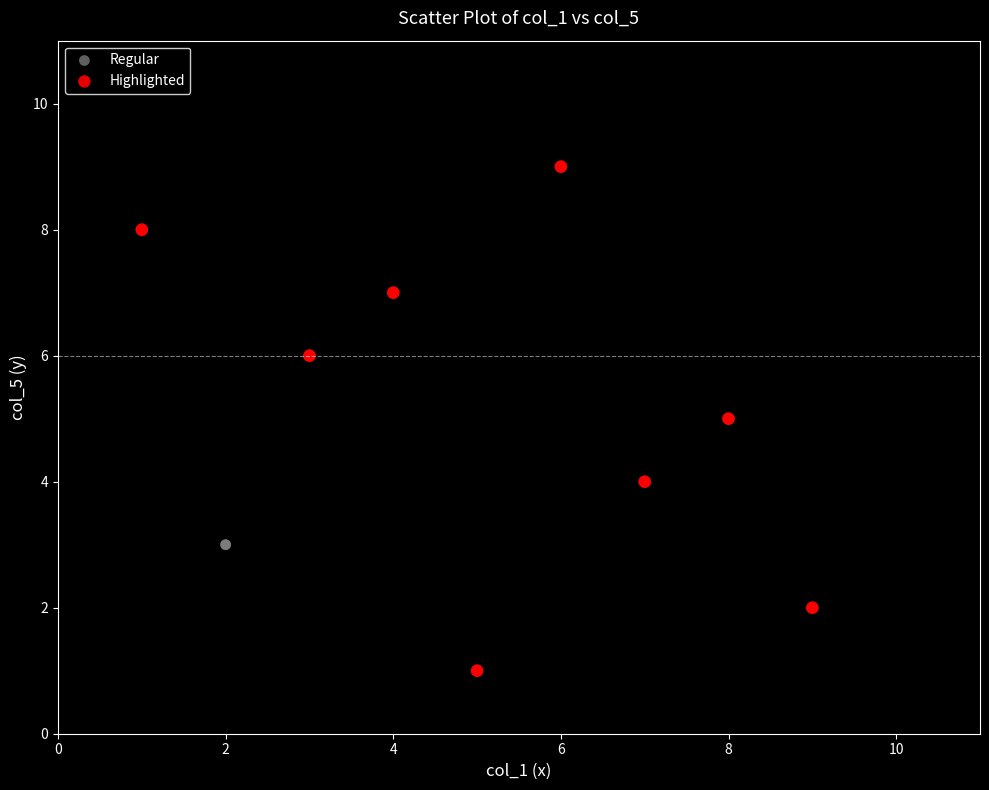

Which series reaches the minimum Y coordinate?

Highlighted